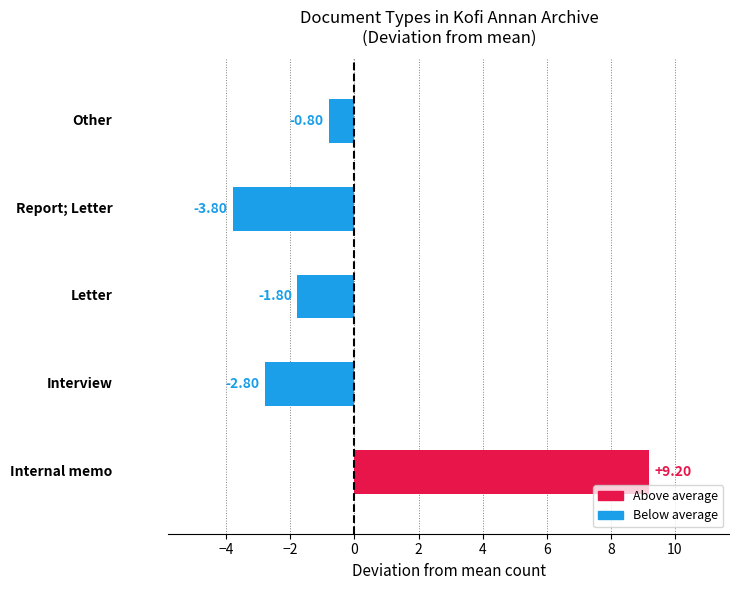

What is the difference between the maximum and minimum values?

13.0